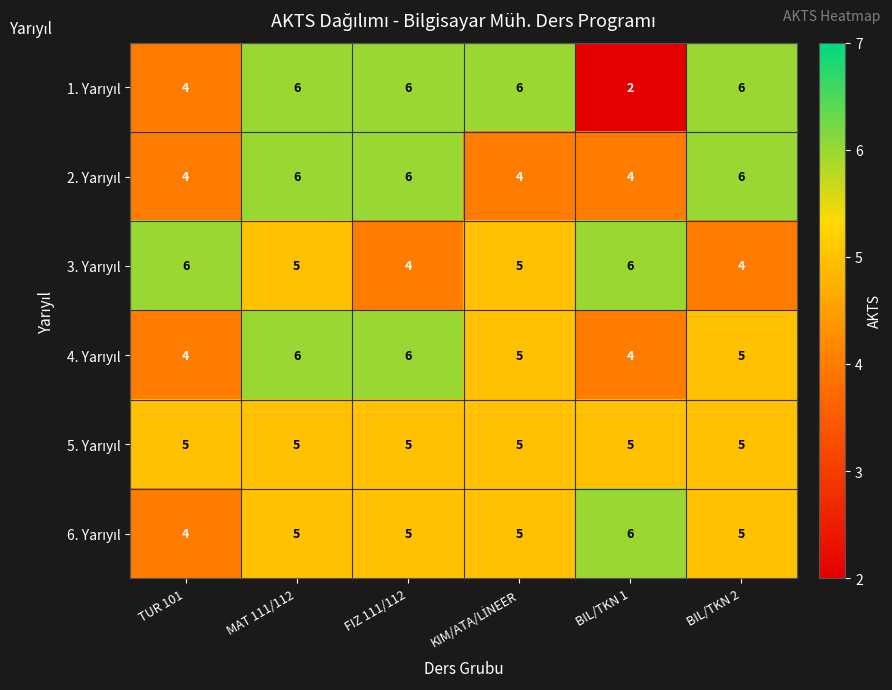

What is the greatest value displayed?

6